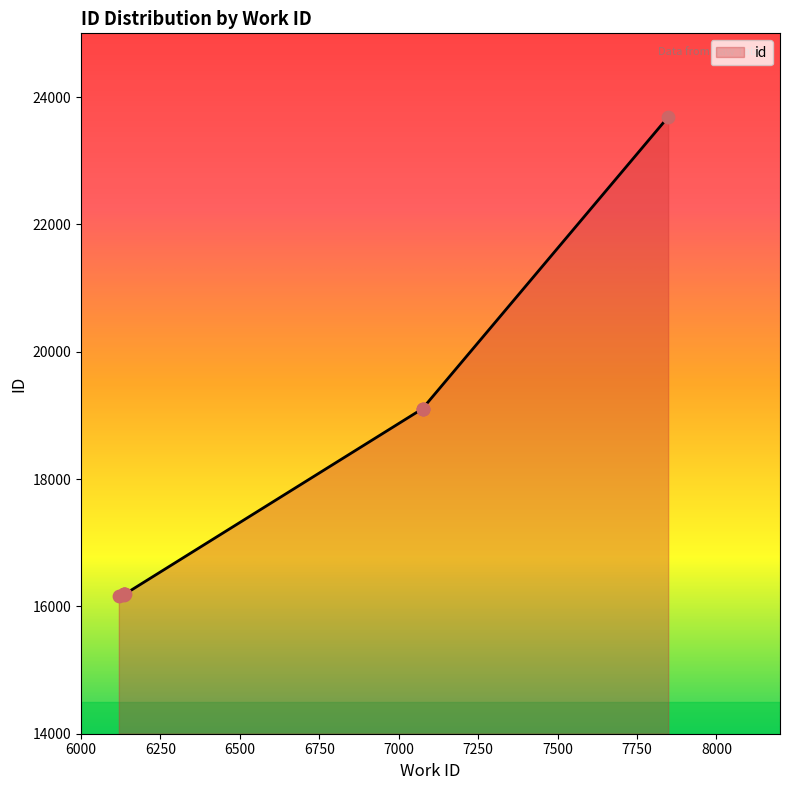

Approximately how many times larger is the value at 6135 compared to 7075?

0.8